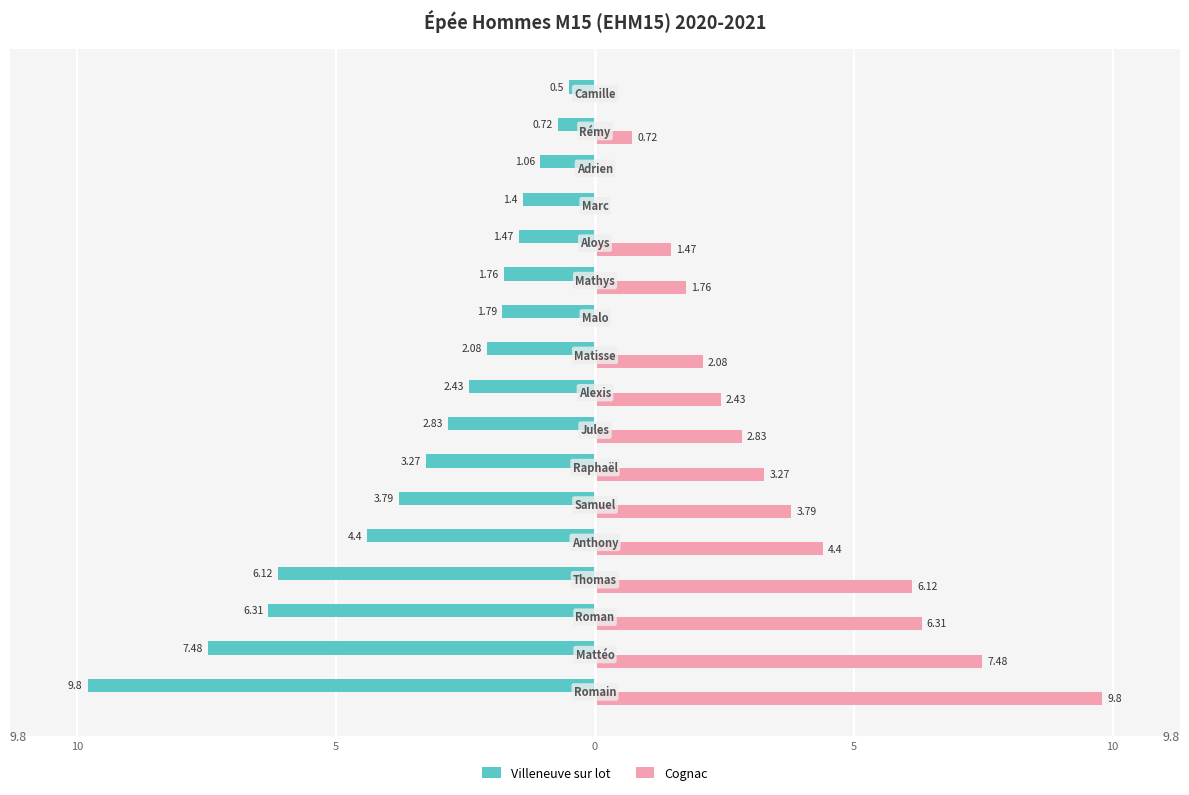

What are all the series names shown in the legend?

Villeneuve sur lot, Cognac